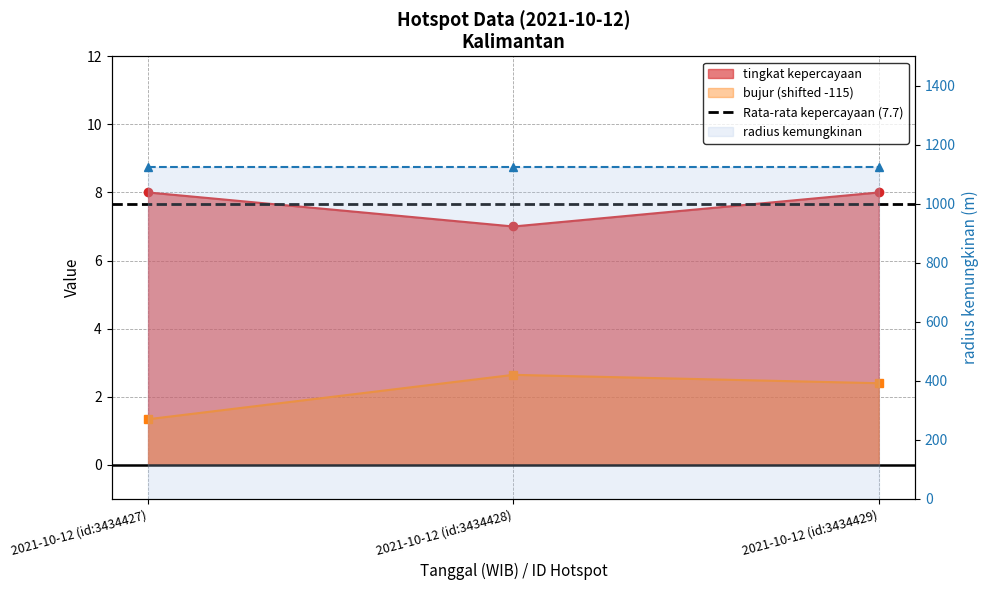

Where is tingkat kepercayaan nearest to the value 7?

2021-10-12 (id:3434428)